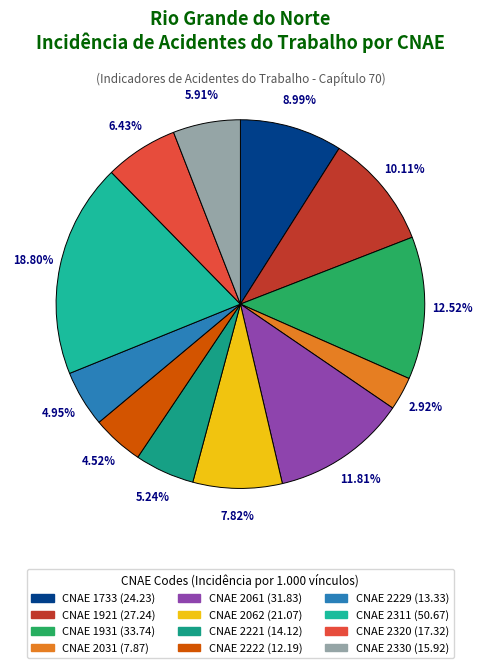

How many segments does this pie chart have?

12